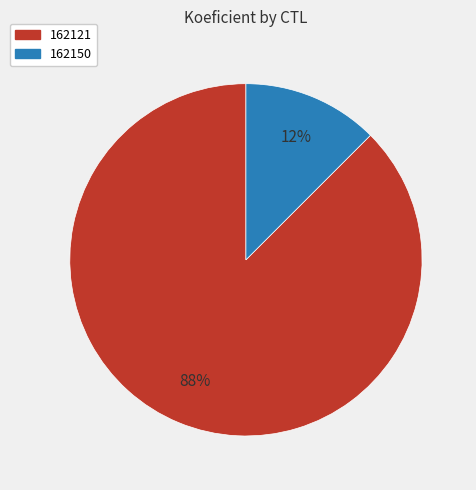

How many slices are in this pie chart?

2